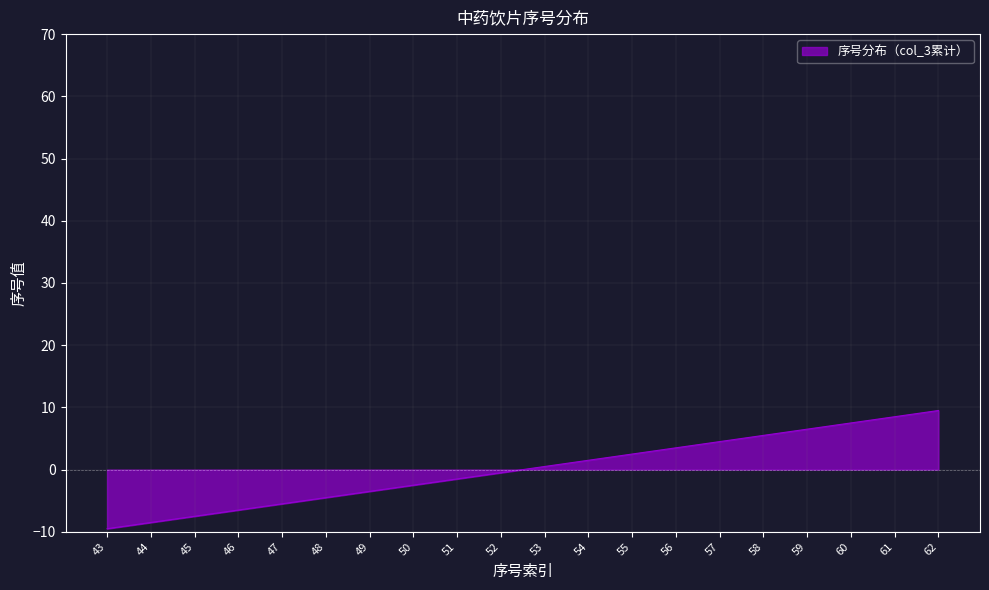

Rank the categories by value from lowest to highest.

43, 44, 45, 46, 47, 48, 49, 50, 51, 52, 53, 54, 55, 56, 57, 58, 59, 60, 61, 62